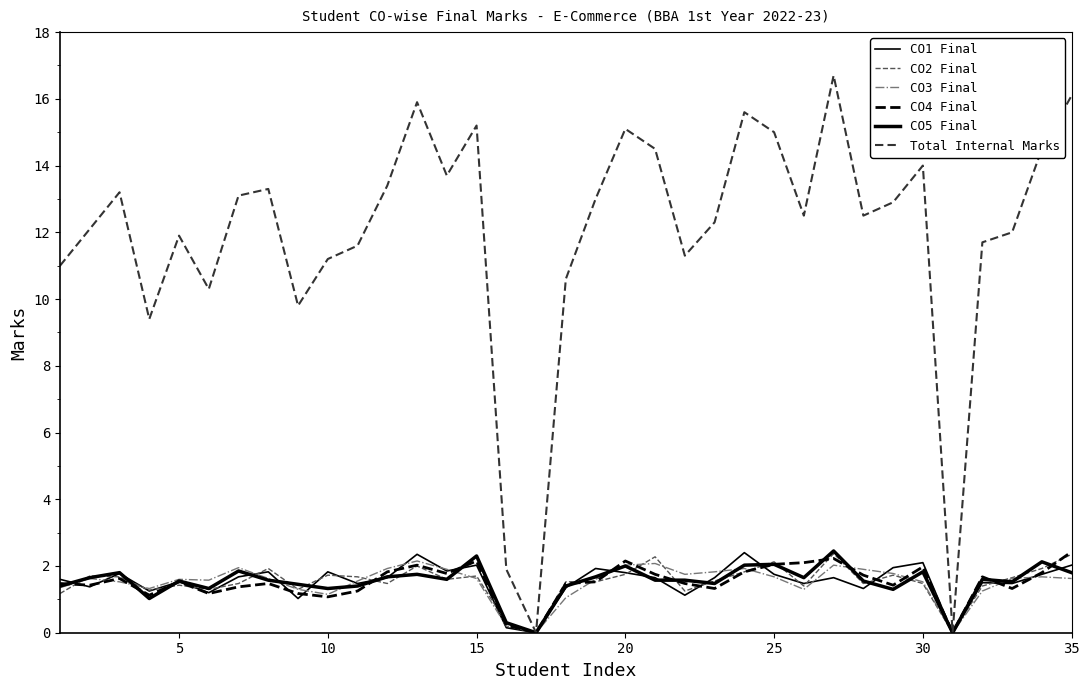

Rank the series by their maximum value, from lowest to highest.

CO3 Final, CO2 Final, CO1 Final, CO4 Final, CO5 Final, Total Internal Marks